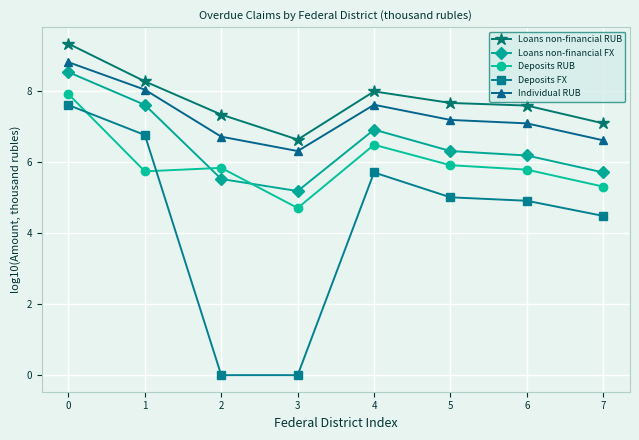

At which label is Loans non-financial FX closest to 6?

6